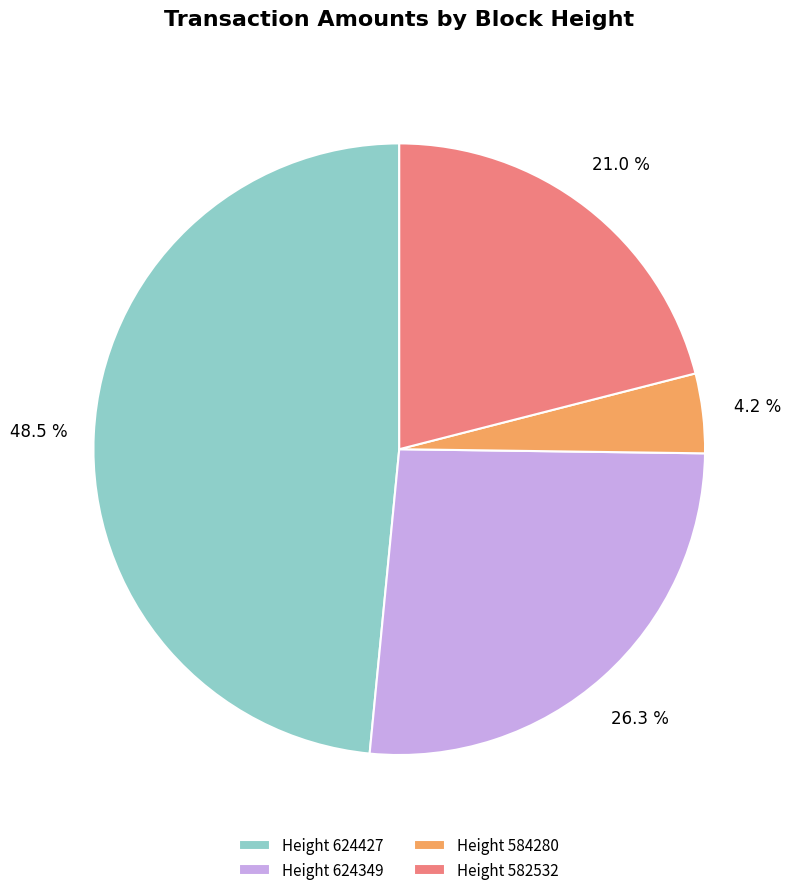

Rank the categories by value from lowest to highest.

Height 584280, Height 582532, Height 624349, Height 624427